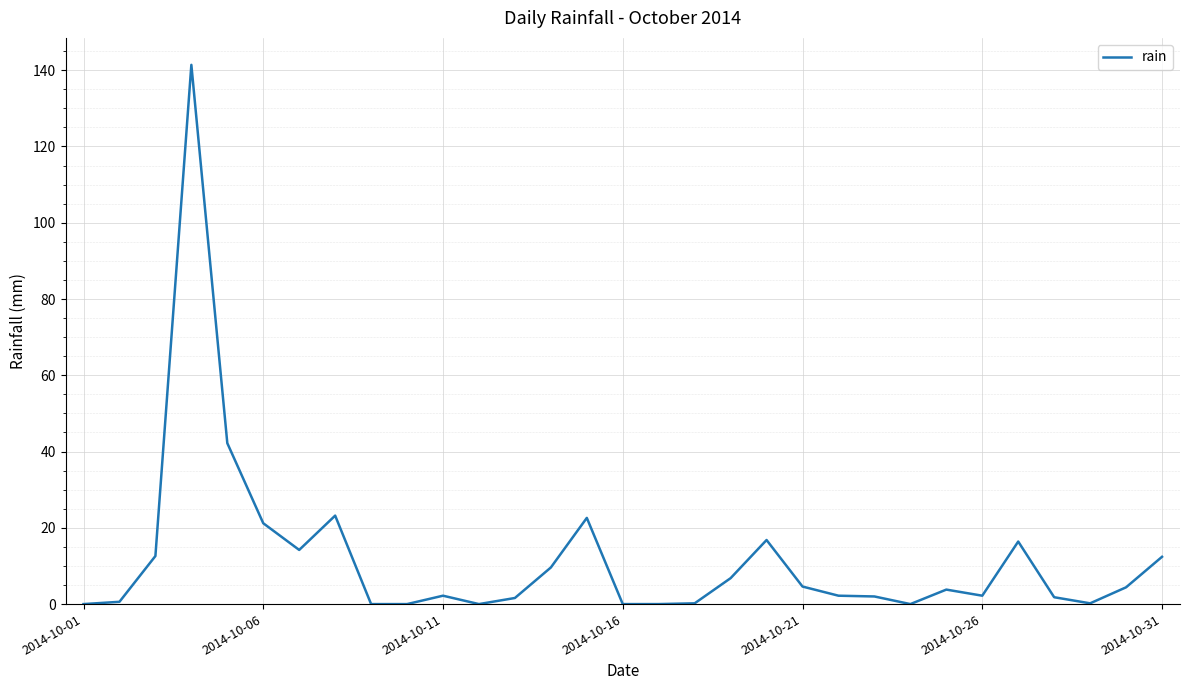

What is the difference between the maximum and minimum values?

141.4